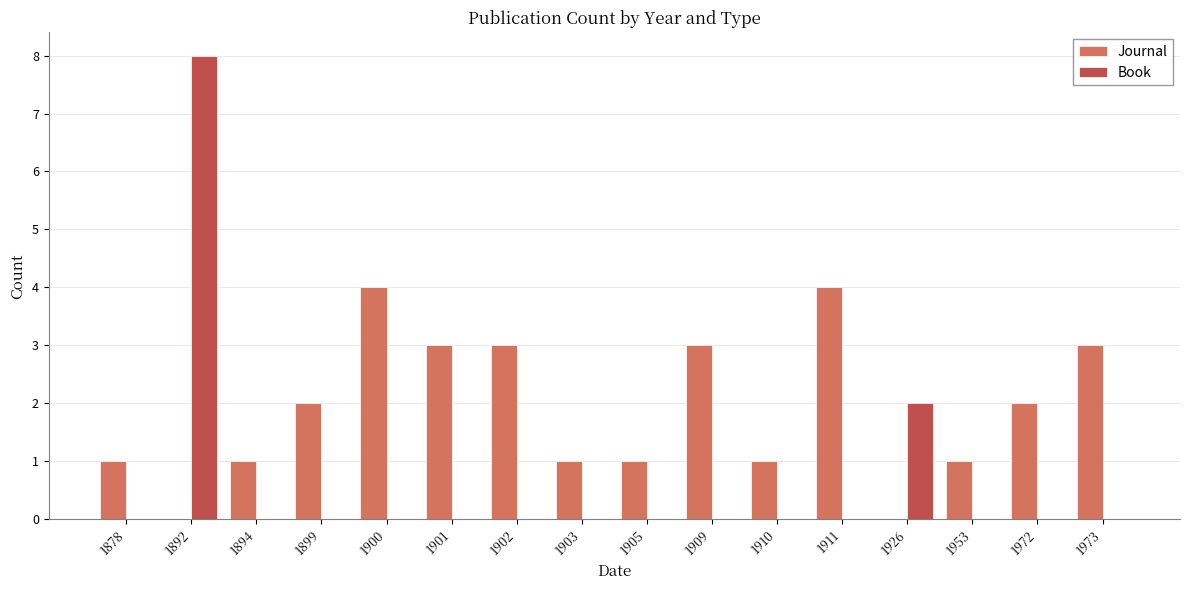

Is the value of Book at 1905 greater than the value of Journal at 1902?

No